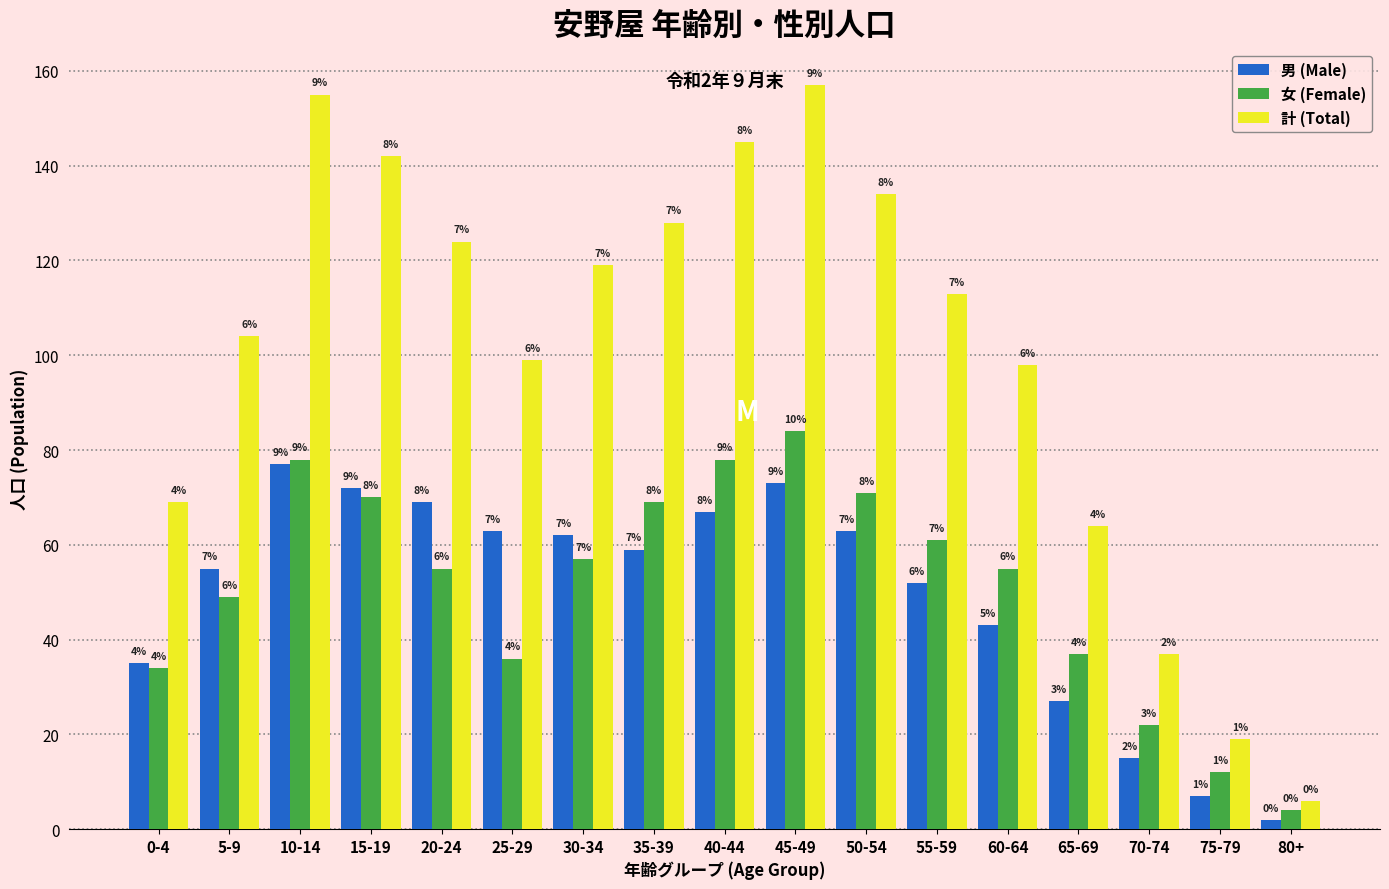

Reading left to right, what are all the values shown in this chart?

男 (Male): 0-4=35	5-9=55	10-14=77	15-19=72	20-24=69	25-29=63	30-34=62	35-39=59	40-44=67	45-49=73	50-54=63	55-59=52	60-64=43	65-69=27	70-74=15	75-79=7	80+=2
女 (Female): 0-4=34	5-9=49	10-14=78	15-19=70	20-24=55	25-29=36	30-34=57	35-39=69	40-44=78	45-49=84	50-54=71	55-59=61	60-64=55	65-69=37	70-74=22	75-79=12	80+=4
計 (Total): 0-4=69	5-9=104	10-14=155	15-19=142	20-24=124	25-29=99	30-34=119	35-39=128	40-44=145	45-49=157	50-54=134	55-59=113	60-64=98	65-69=64	70-74=37	75-79=19	80+=6